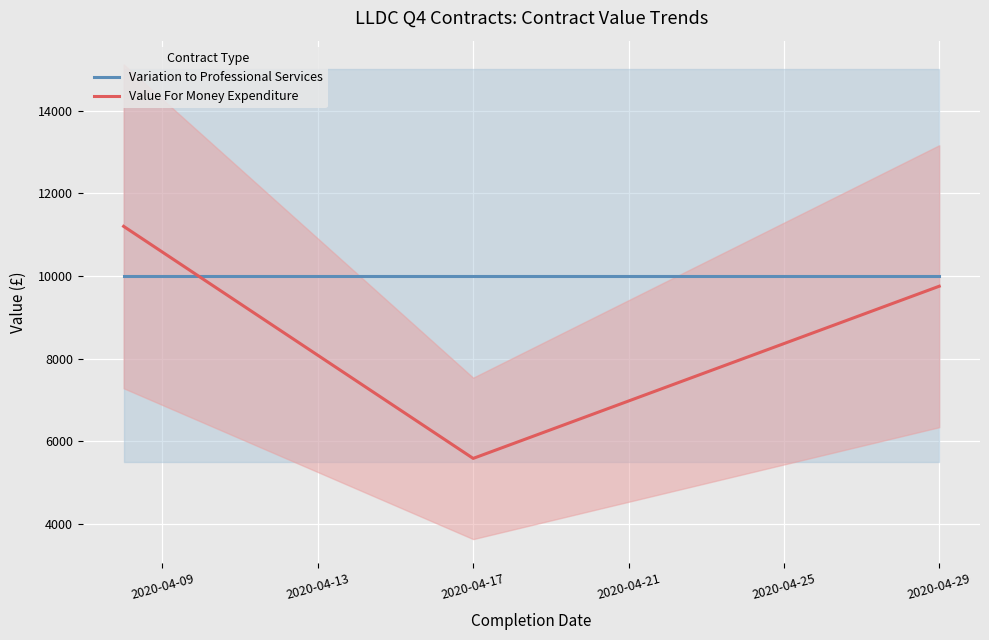

How many values in the Value For Money Expenditure series exceed 9750?

1